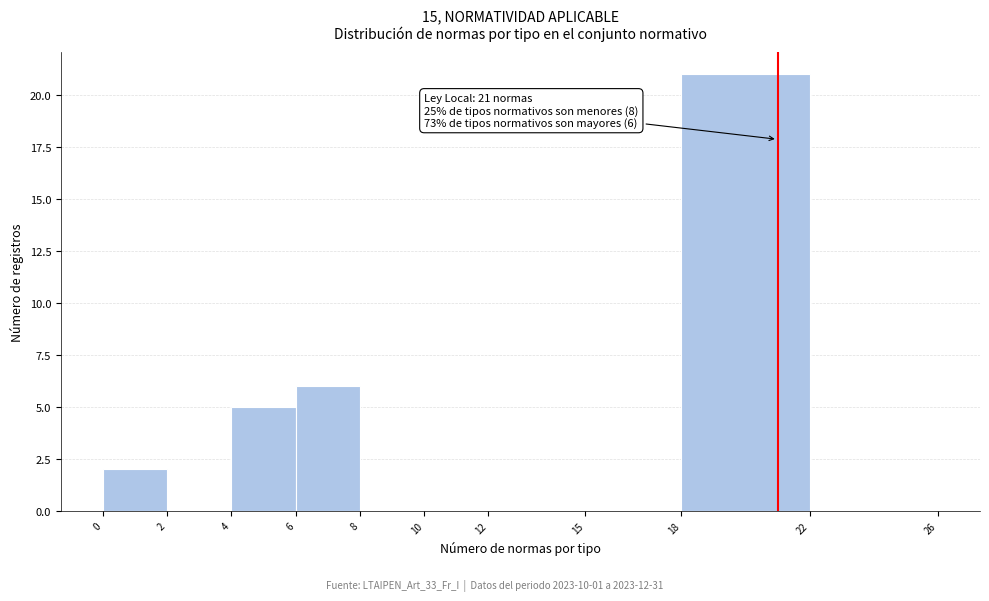

Over which range of the x-axis is the bar tallest?

18 to 22